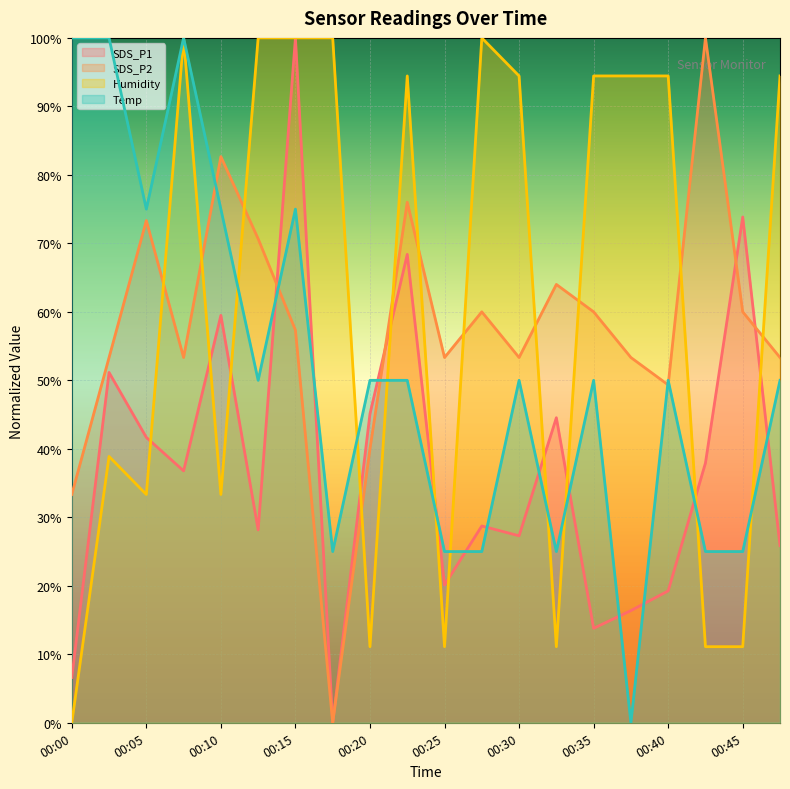

True or false: SDS_P2 and Temp intersect in this chart.

True